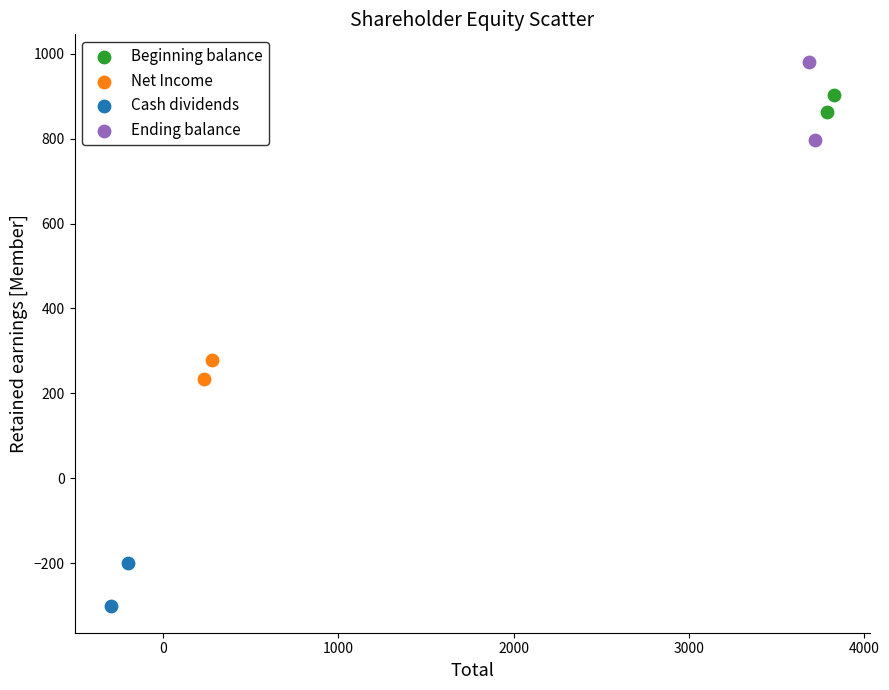

Which series contains the highest Y value?

Ending balance